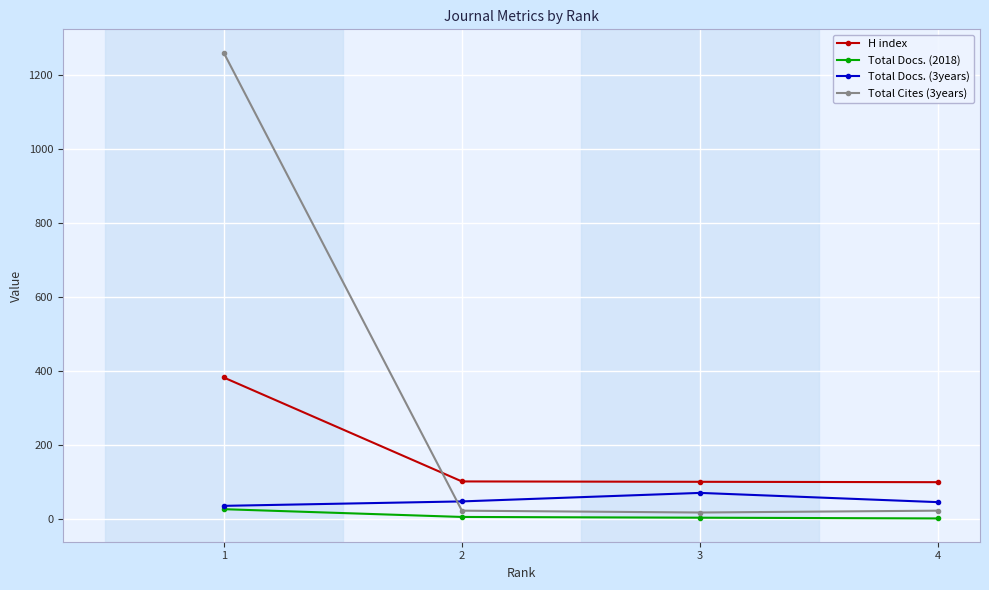

How many categories are shown in the chart?

4